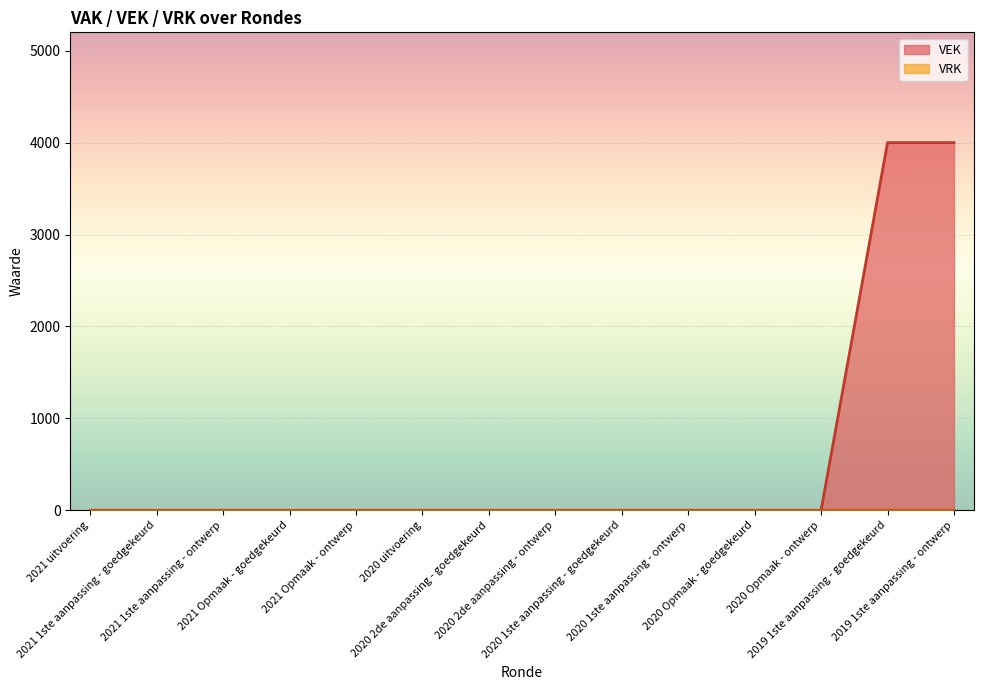

Reading right to left, extract all data points from this chart.

2019 1ste aanpassing - ontwerp=4000	2019 1ste aanpassing - goedgekeurd=4000	2020 Opmaak - ontwerp=0	2020 Opmaak - goedgekeurd=0	2020 1ste aanpassing - ontwerp=0	2020 1ste aanpassing - goedgekeurd=0	2020 2de aanpassing - ontwerp=0	2020 2de aanpassing - goedgekeurd=0	2020 uitvoering=0	2021 Opmaak - ontwerp=0	2021 Opmaak - goedgekeurd=0	2021 1ste aanpassing - ontwerp=0	2021 1ste aanpassing - goedgekeurd=0	2021 uitvoering=0